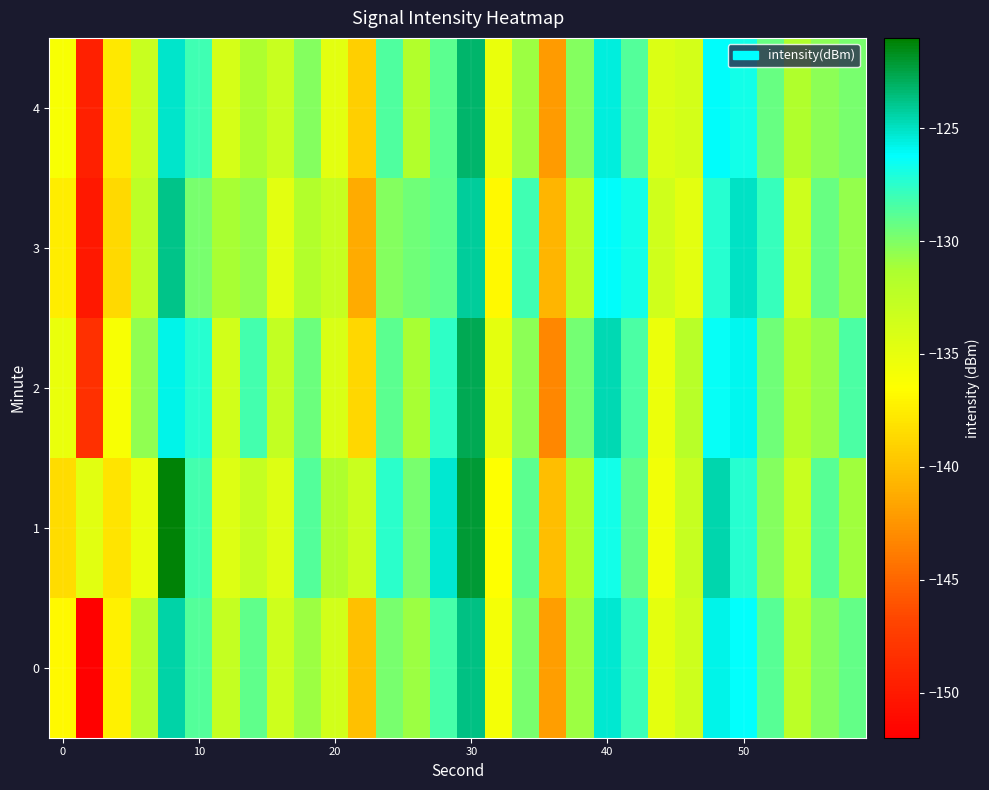

Reading right to left, list all the values displayed in this chart.

0: -129.2	-130.1	-132.3	-128.9	-126.2	-125.8	-133.5	-134.9	-128.0	-125.3	-130.9	-142.0	-129.8	-135.8	-123.7	-128.4	-130.8	-129.8	-140.1	-133.6	-130.9	-133.4	-129.1	-132.9	-128.7	-124.4	-131.8	-137.3	-151.8	-136.8
1: -131.0	-128.8	-133.1	-130.2	-127.4	-124.6	-132.9	-135.7	-129.1	-126.8	-131.5	-140.2	-128.9	-136.4	-122.1	-125.3	-129.8	-127.5	-133.2	-131.5	-128.7	-134.4	-132.9	-134.3	-128.3	-121.2	-135.3	-138.0	-134.6	-138.5
2: -128.4	-130.7	-131.8	-129.5	-125.9	-126.4	-132.1	-135.3	-128.5	-124.7	-129.6	-143.2	-130.4	-134.9	-122.8	-127.6	-131.2	-128.9	-138.7	-134.1	-129.4	-132.7	-128.2	-133.6	-127.3	-125.8	-130.5	-136.1	-148.3	-135.2
3: -130.6	-129.3	-133.4	-127.9	-125.1	-127.3	-134.7	-133.5	-126.8	-126.1	-132.2	-140.7	-128.1	-136.8	-124.2	-129.1	-129.5	-130.2	-141.3	-132.9	-131.7	-134.8	-130.6	-131.2	-129.8	-123.9	-132.3	-138.6	-150.1	-137.5
4: -129.8	-130.4	-131.6	-129.3	-126.8	-126.1	-133.8	-134.2	-128.7	-125.6	-130.1	-142.1	-130.9	-135.2	-123.3	-128.9	-131.7	-128.6	-139.2	-134.7	-130.2	-133.1	-131.4	-133.9	-128.1	-125.2	-133.1	-137.8	-149.5	-136.1